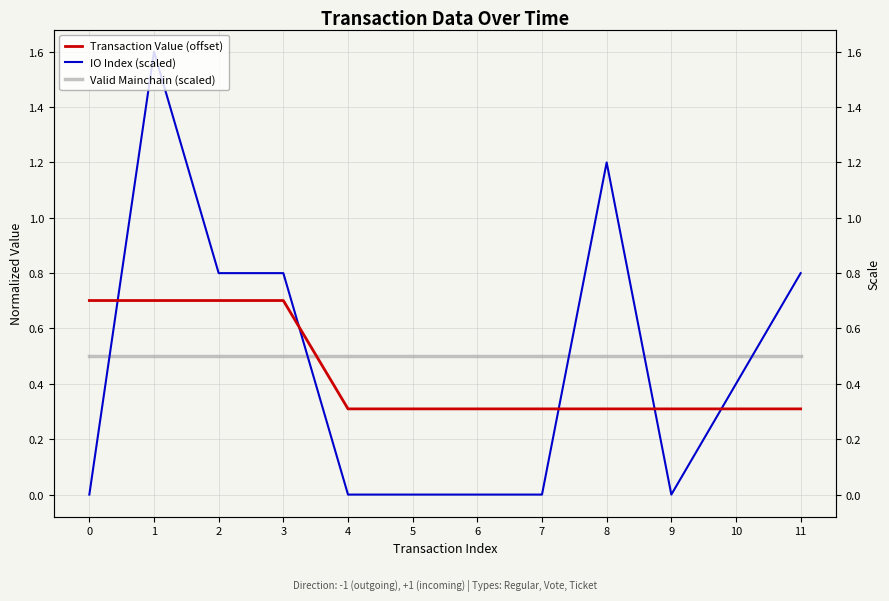

How many lines are shown in the chart?

3